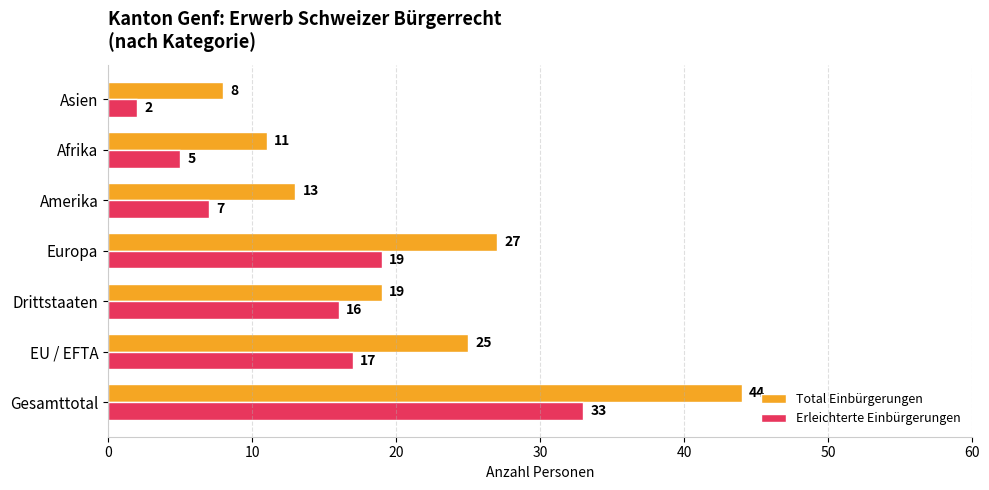

What is the difference between the maximum and second lowest values in the Total Einbürgerungen series?

33